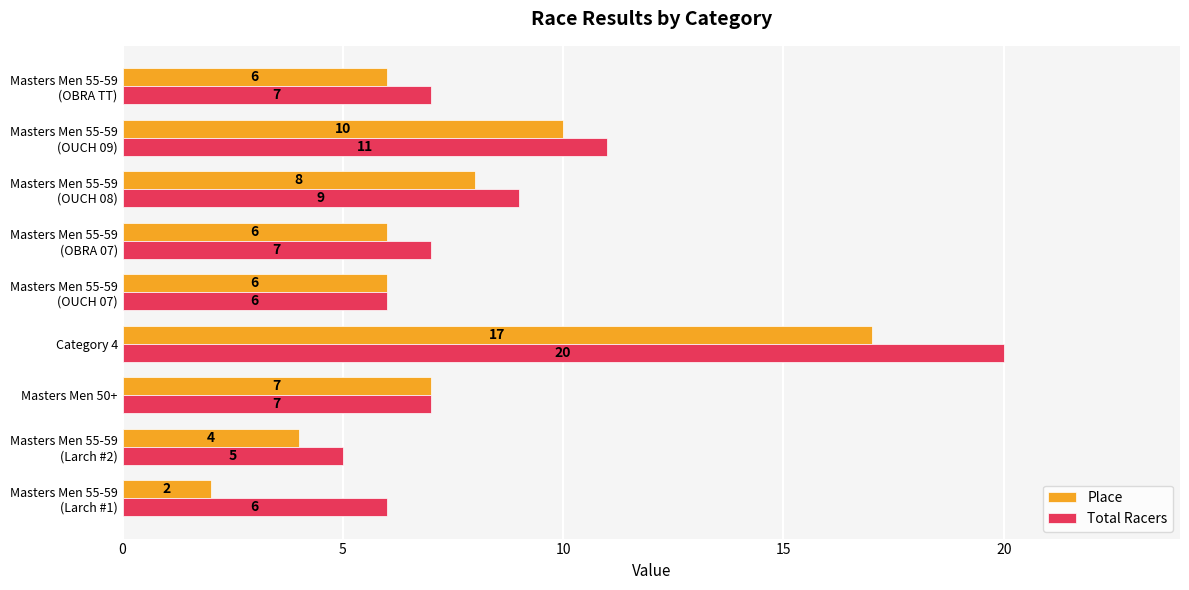

What is the approximate value of Total Racers at Masters Men 50+?

7